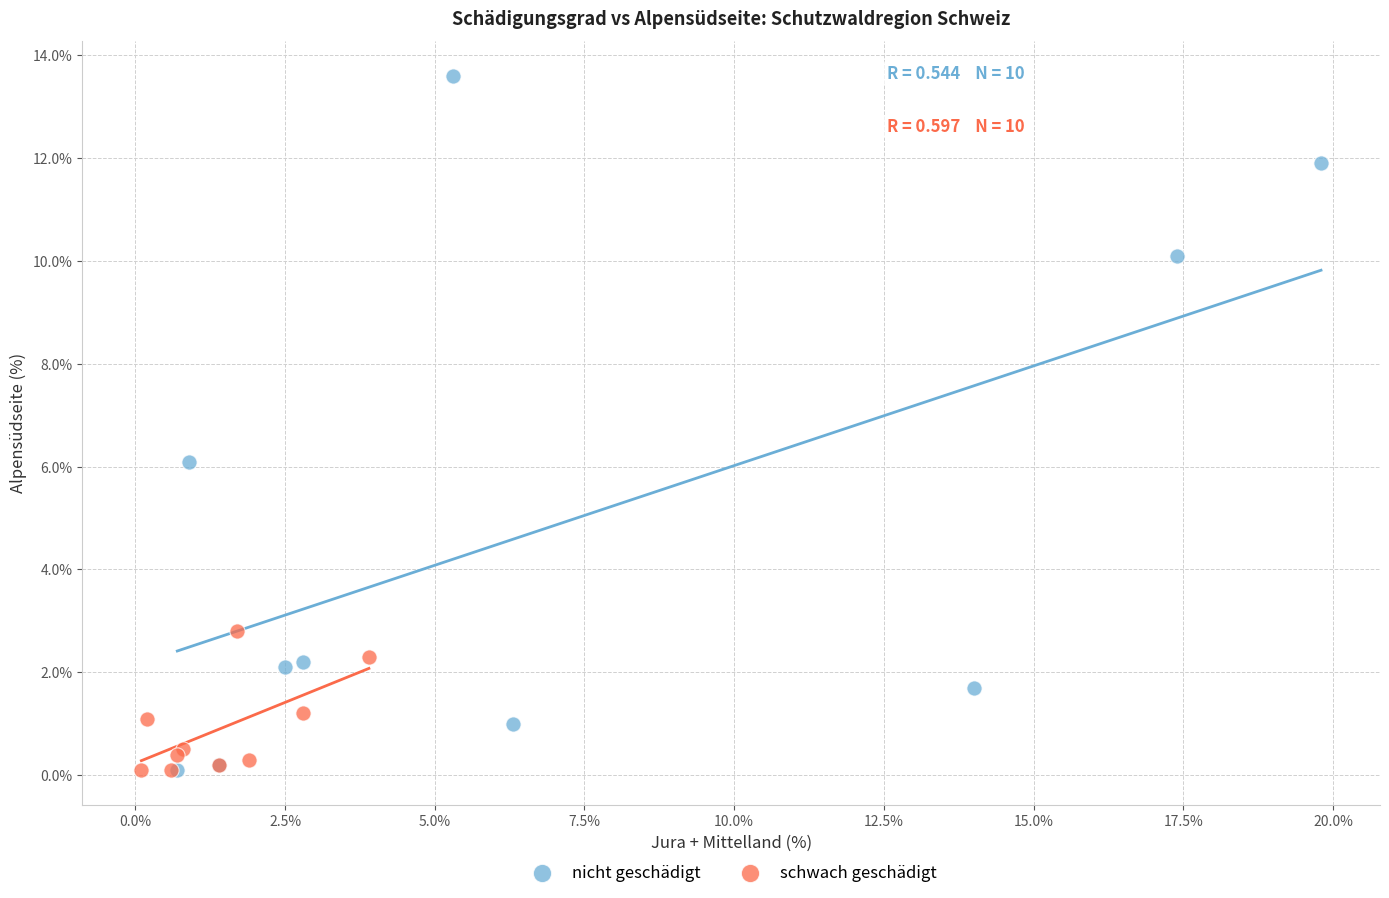

What are all the series names shown in the legend?

nicht geschädigt, schwach geschädigt